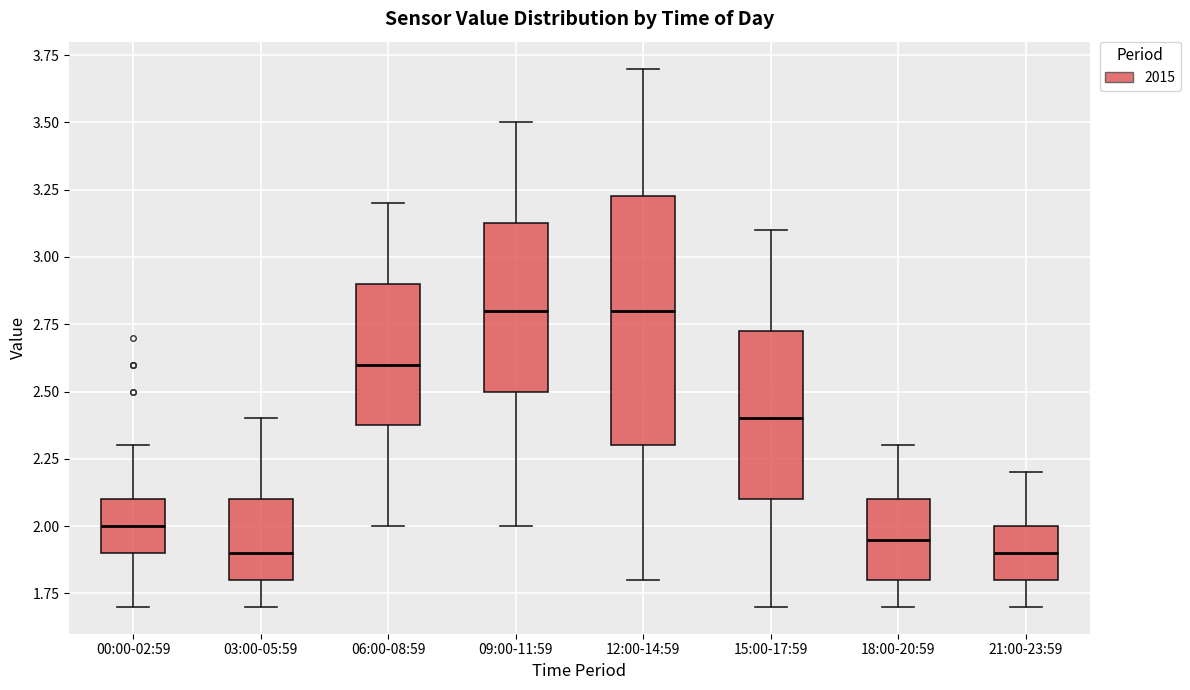

Reading left to right, transcribe this box plot: for each box, give where its median line is, the range the box spans, and where its two whiskers end, as read against the y-axis. The values are not printed on the chart, so give them approximately, as read against the axis.

00:00-02:59: median 2.00, box 1.90 to 2.10, whiskers 1.70 to 2.30
03:00-05:59: median 1.90, box 1.80 to 2.10, whiskers 1.70 to 2.40
06:00-08:59: median 2.60, box 2.40 to 2.90, whiskers 2.00 to 3.20
09:00-11:59: median 2.80, box 2.50 to 3.15, whiskers 2.00 to 3.50
12:00-14:59: median 2.80, box 2.30 to 3.25, whiskers 1.80 to 3.70
15:00-17:59: median 2.40, box 2.10 to 2.75, whiskers 1.70 to 3.10
18:00-20:59: median 1.95, box 1.80 to 2.10, whiskers 1.70 to 2.30
21:00-23:59: median 1.90, box 1.80 to 2.00, whiskers 1.70 to 2.20